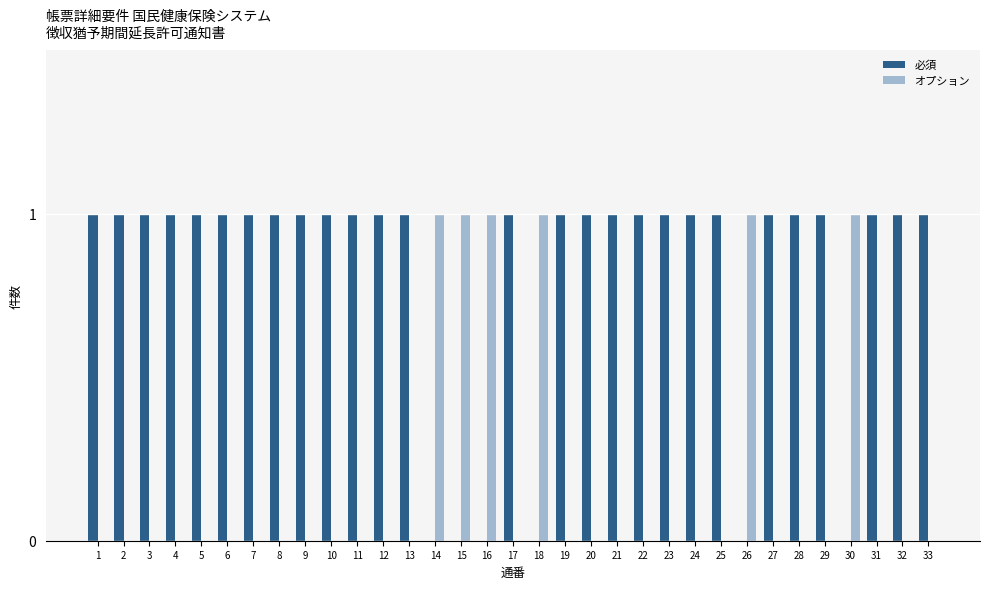

How many distinct data groups are displayed?

2